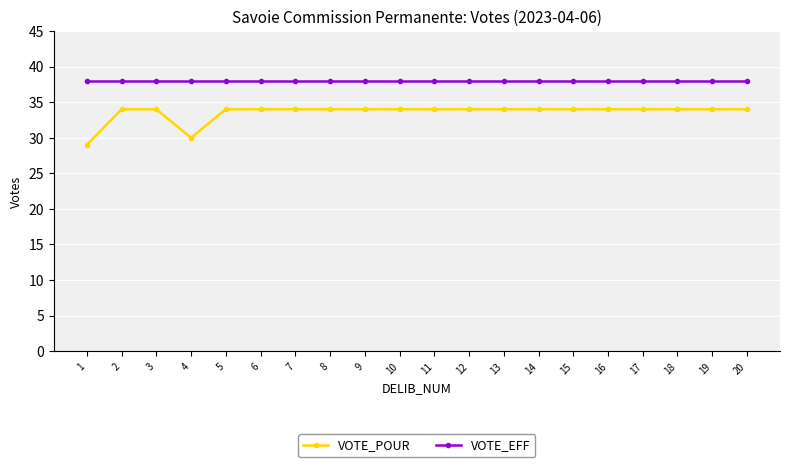

At which label is VOTE_POUR closest to 31?

4